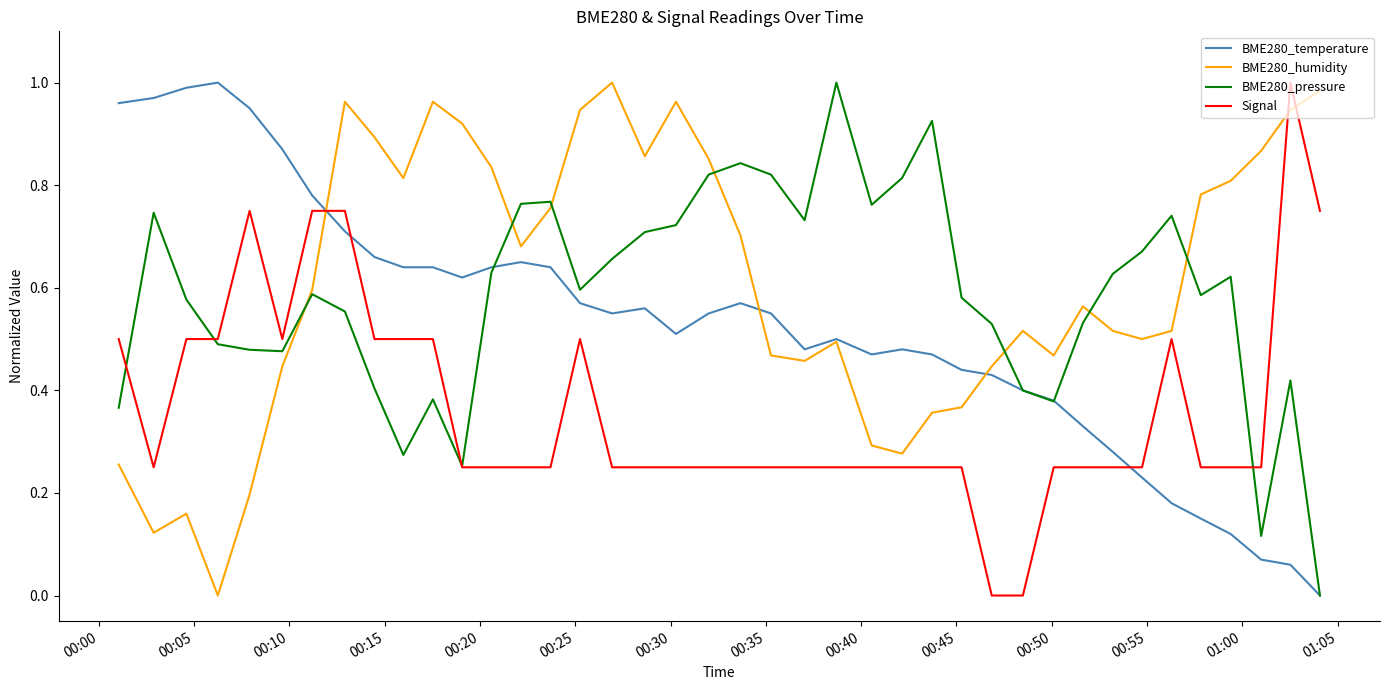

How many intersections are there between BME280_temperature and Signal?

3